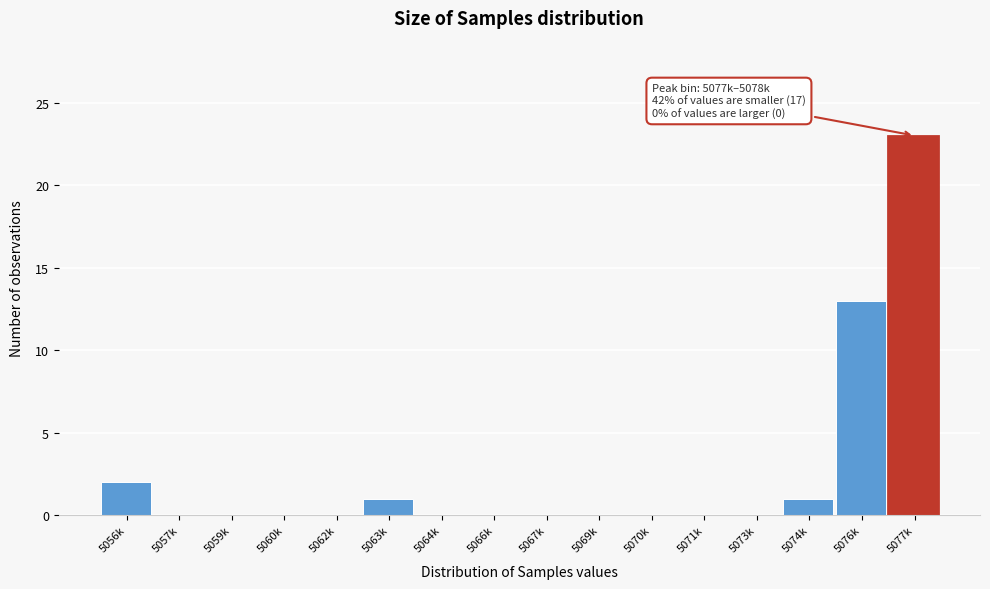

Reading right to left, list all the values displayed in this chart.

5077k=23	5076k=13	5074k=1	5073k=0	5071k=0	5070k=0	5069k=0	5067k=0	5066k=0	5064k=0	5063k=1	5062k=0	5060k=0	5059k=0	5057k=0	5056k=2